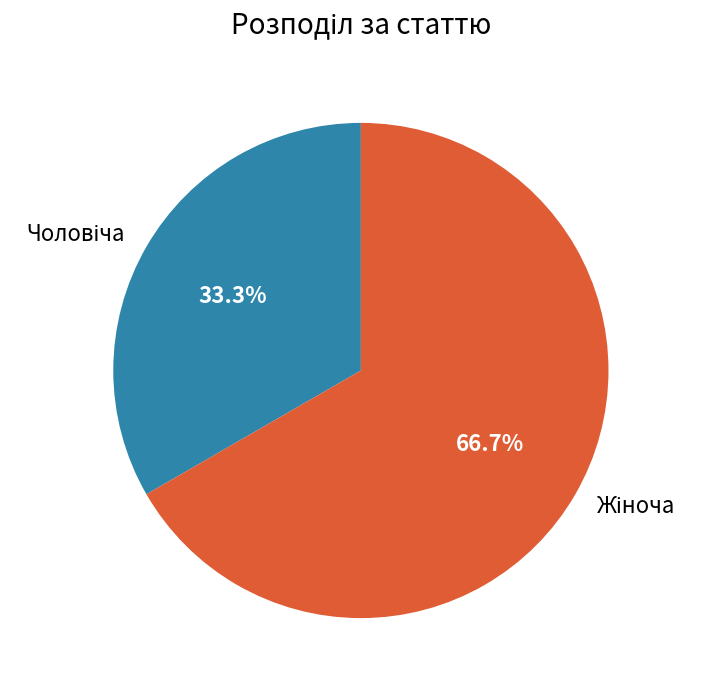

Is there a majority slice in this chart?

Yes